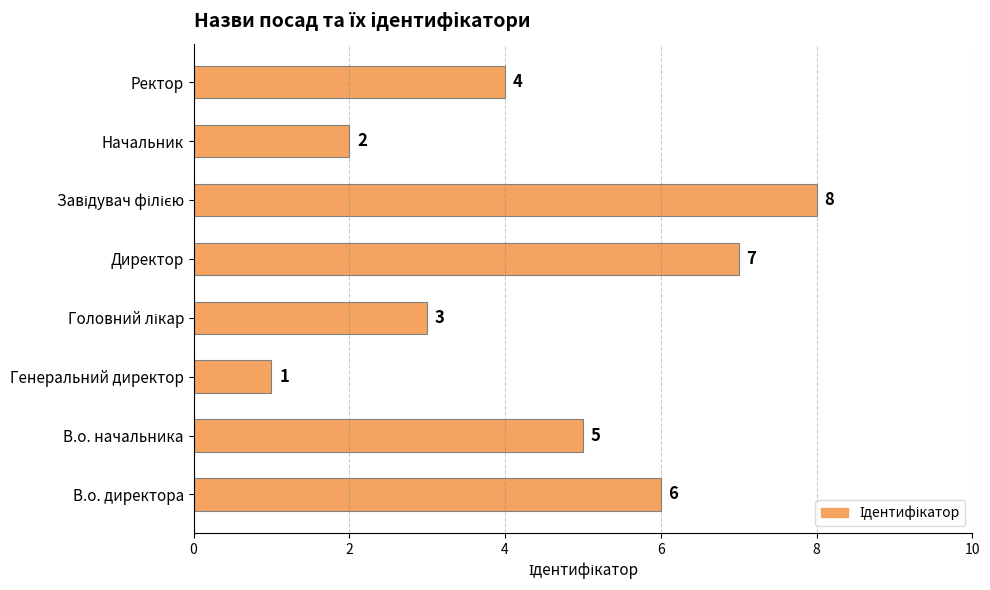

True or false: the data shows 4 at Ректор.

True